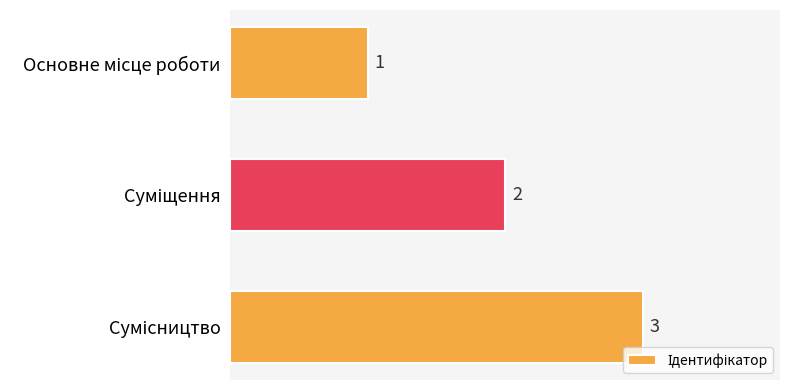

Count the values in the range 1 to 3.

3